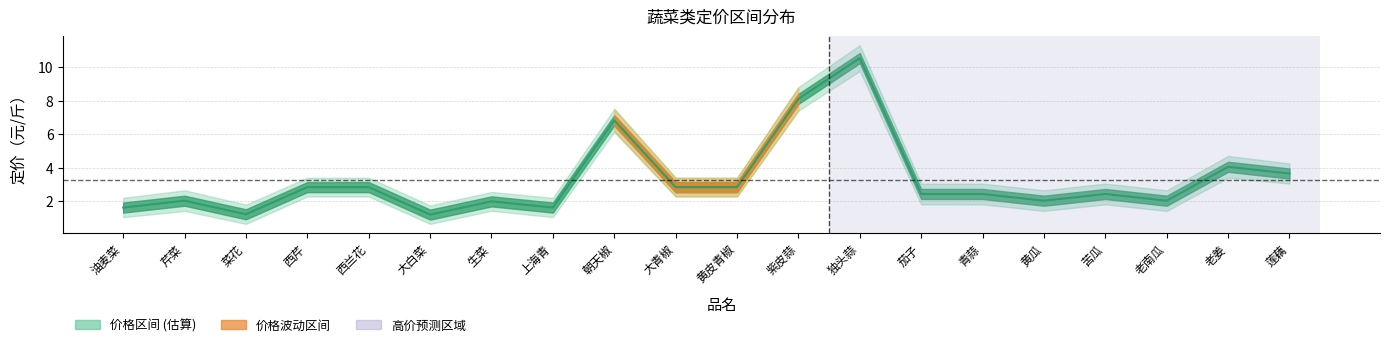

True or false: 蔬菜类 has more than 1 points higher than both neighbors.

True